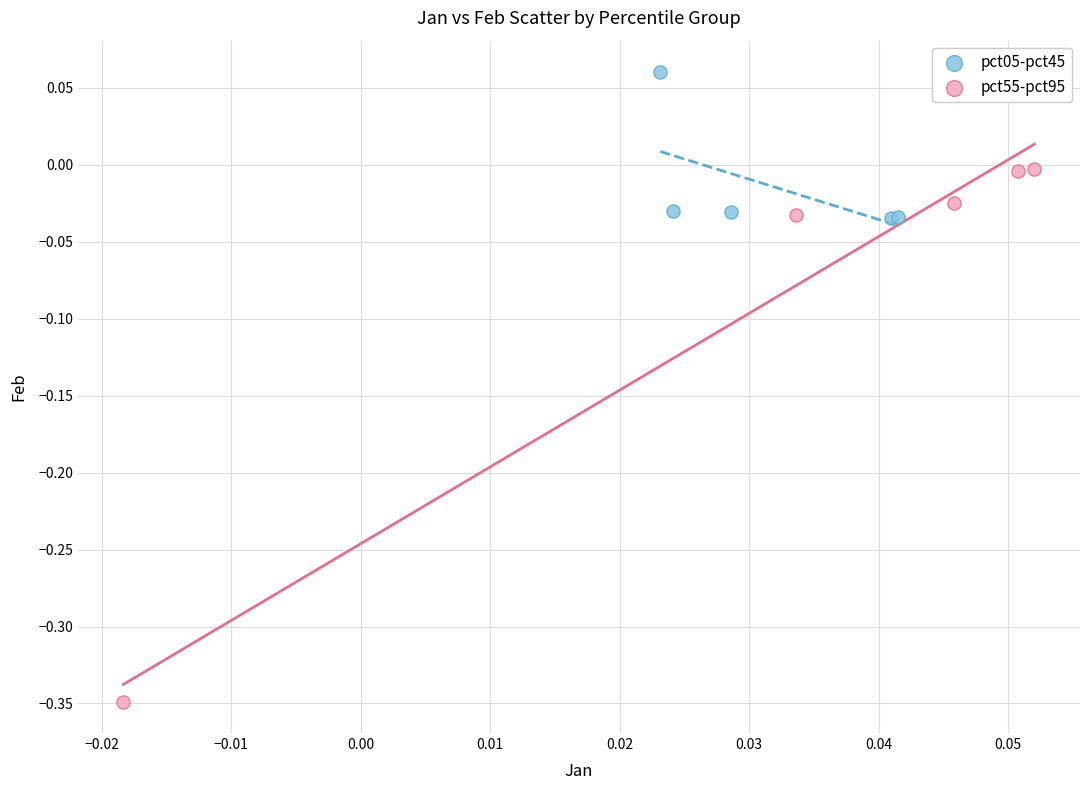

Which series has the largest Y range (max minus min)?

pct55-pct95